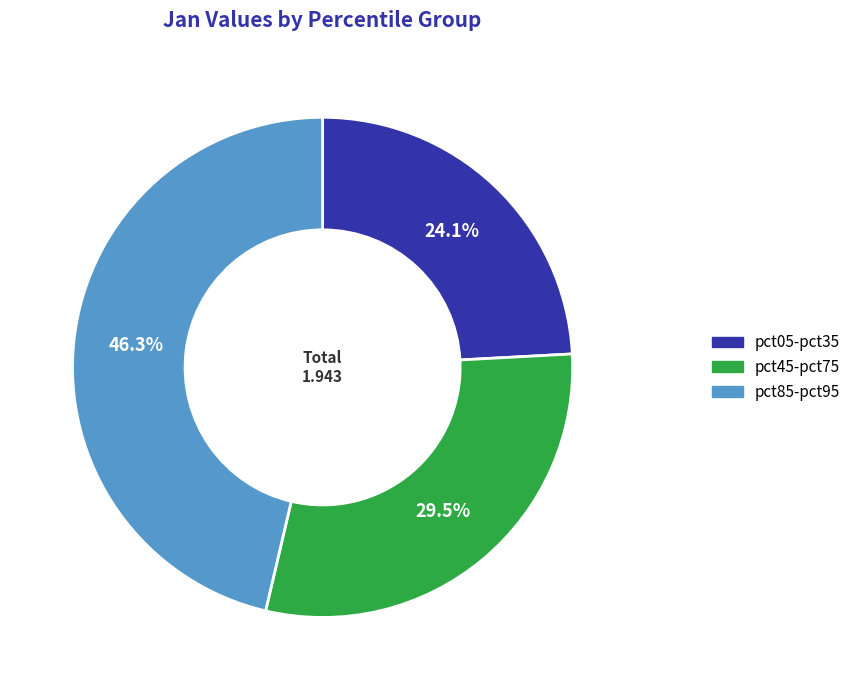

Does any single category account for the majority?

No